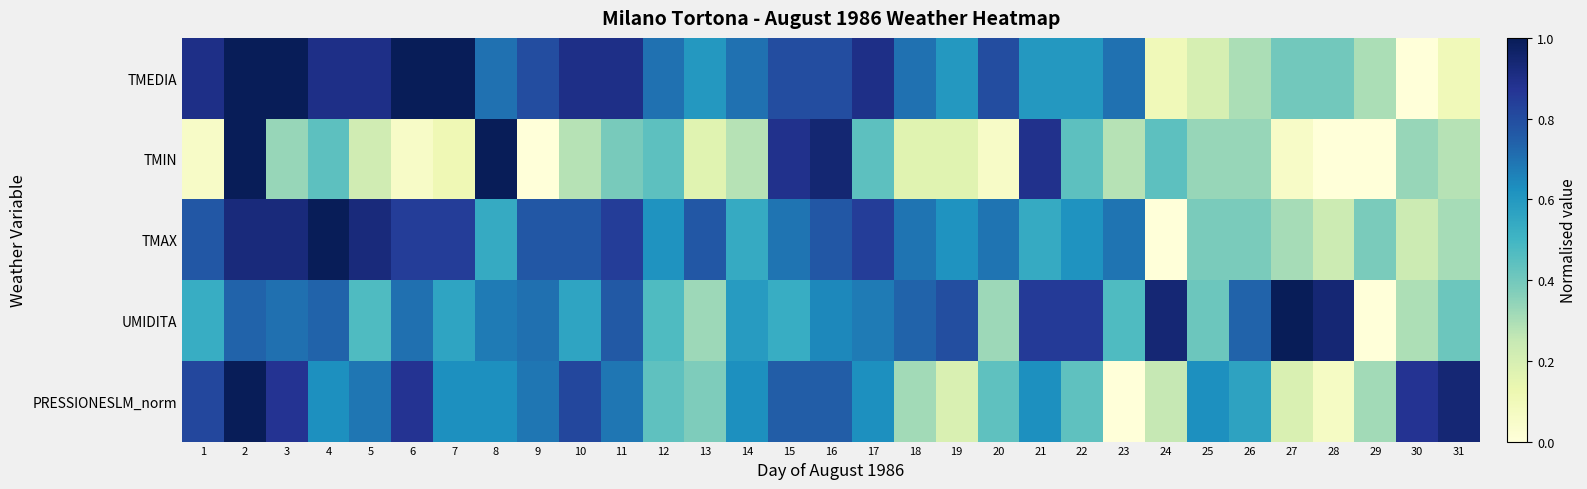

Which has a higher value, 8 or 19?

8